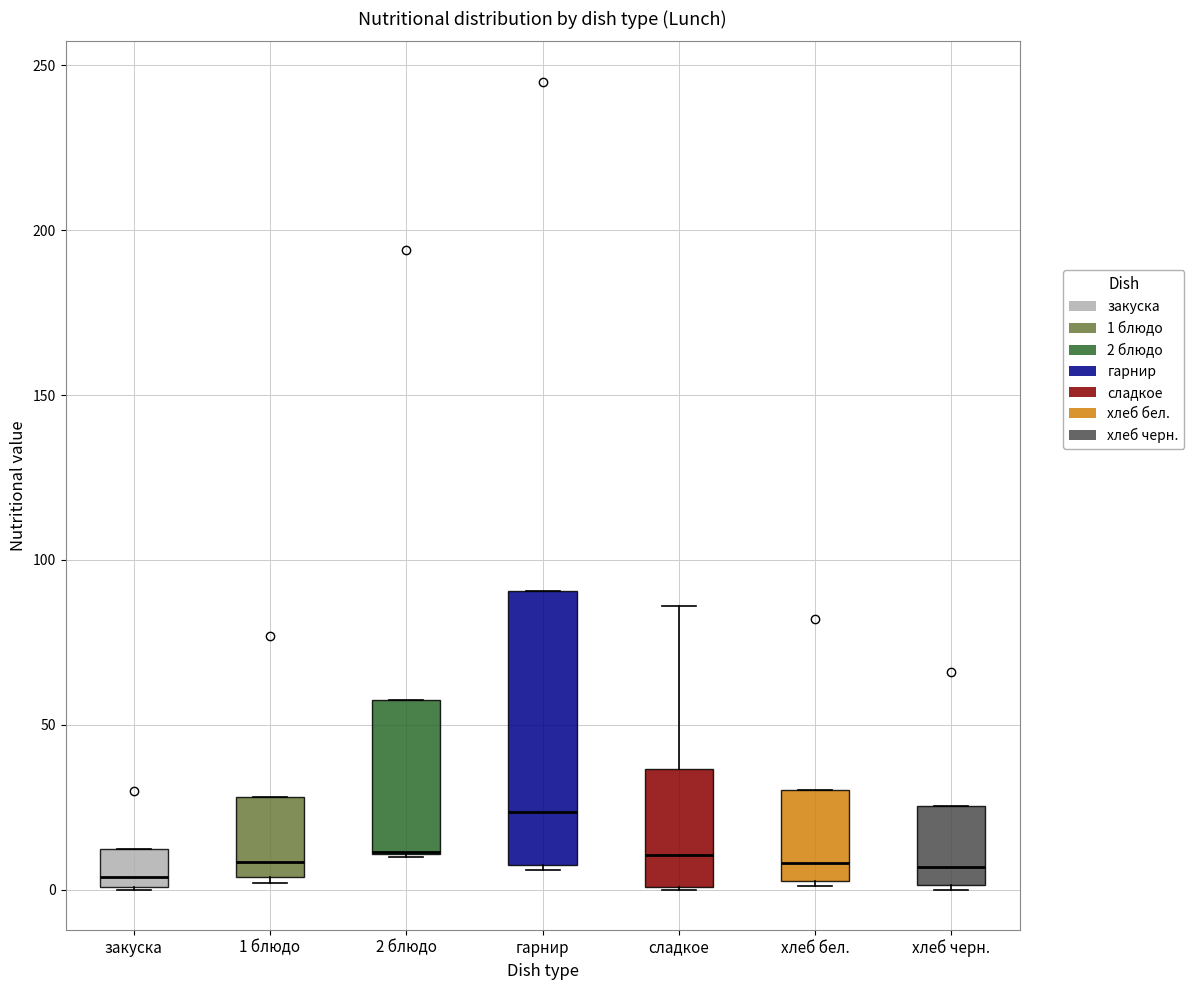

Where is the lower edge of the box for сладкое on the y-axis? The values are not printed on the chart, so give them approximately, as read against the axis.

0